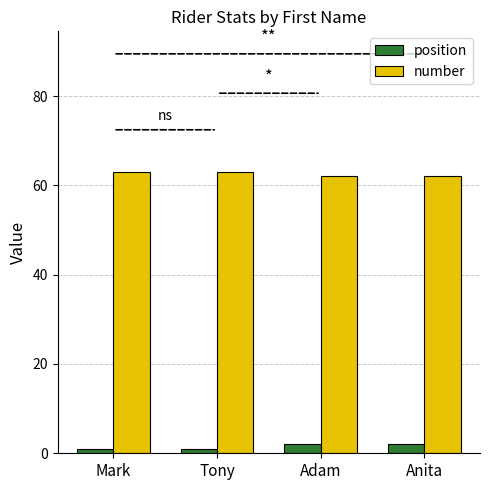

What is the highest value of the number series?

63